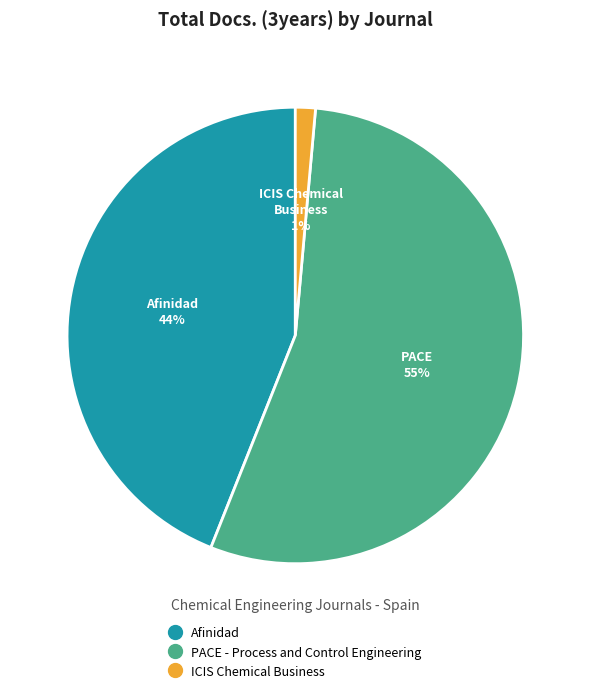

Which has a higher value, Afinidad or PACE - Process and Control Engineering?

PACE - Process and Control Engineering